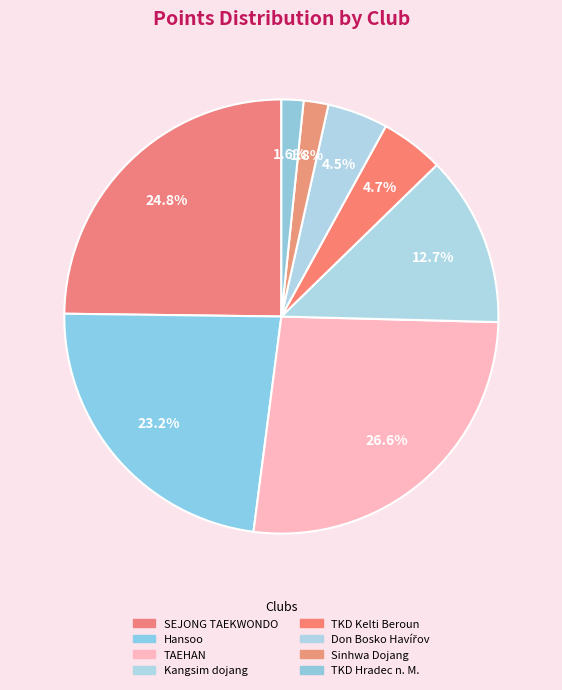

How many segments does this pie chart have?

8